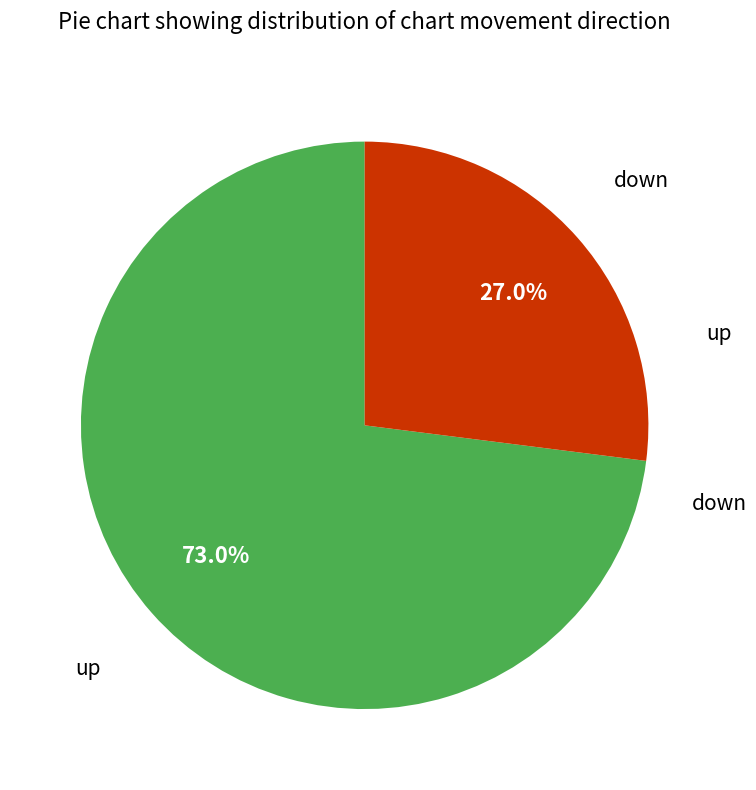

Does any single category account for the majority?

Yes